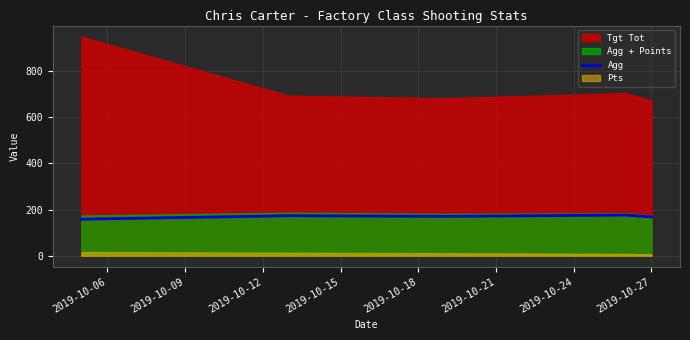

What is the maximum value for Agg?

176.0